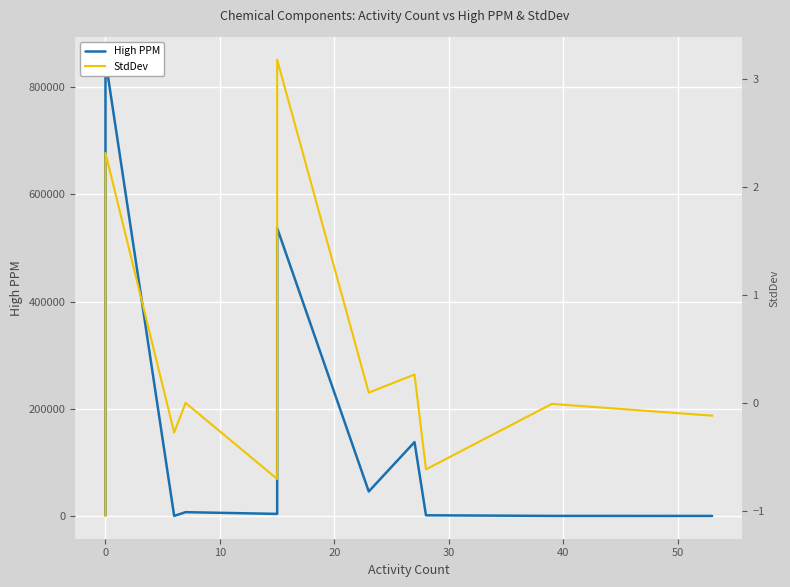

True or false: High PPM and StdDev intersect in this chart.

False